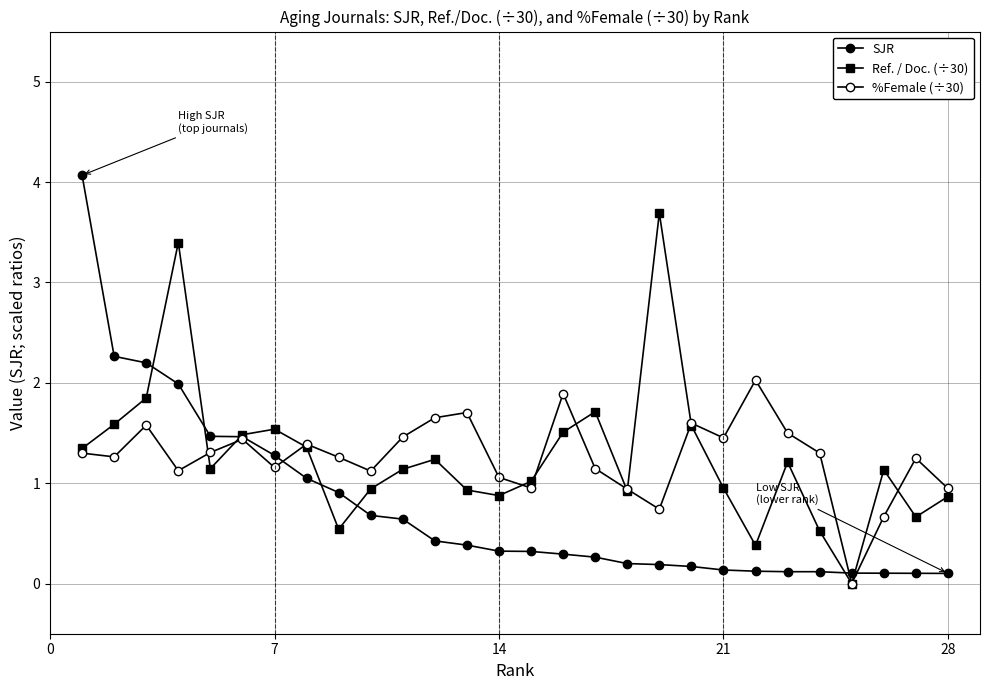

How many lines are shown in the chart?

3